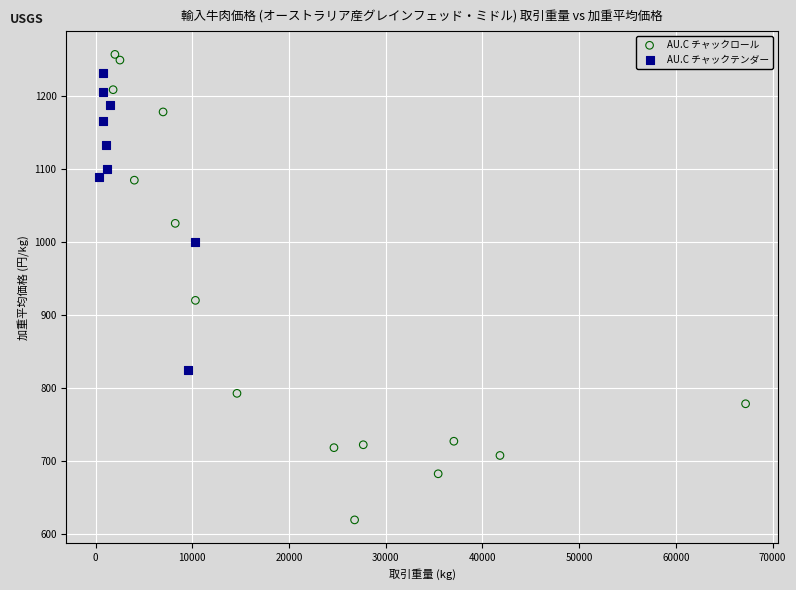

Which series contains the lowest Y value?

AU.C チャックロール